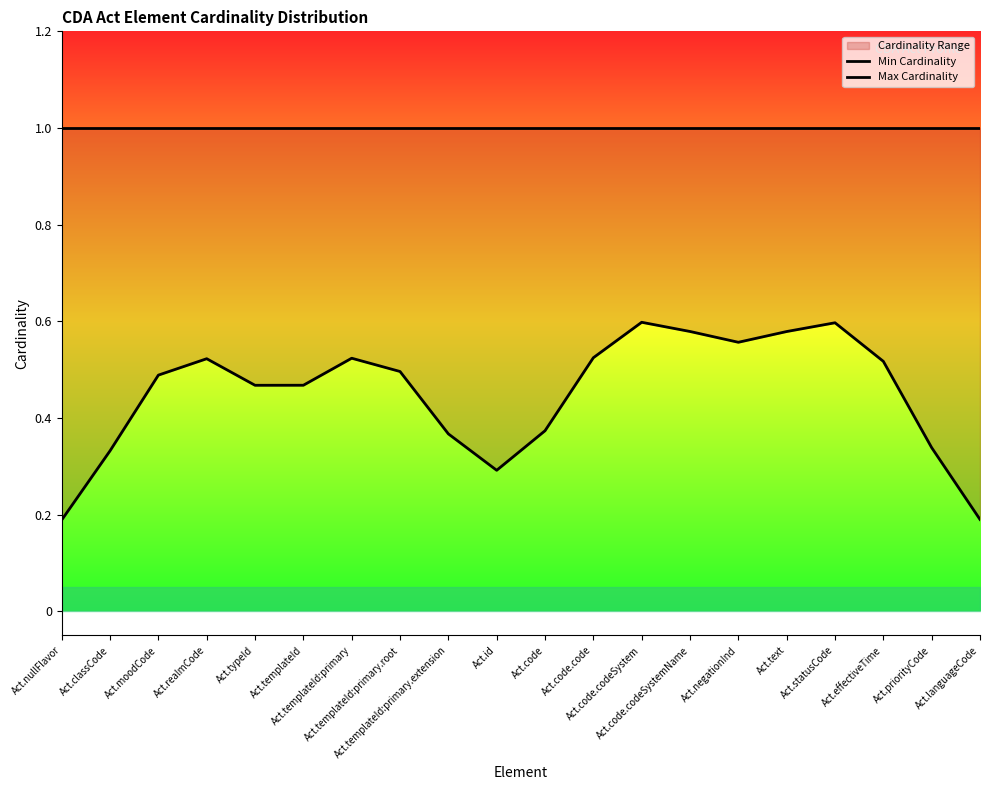

At Act.typeId, list the series in order from largest to smallest.

Max Cardinality, Min Cardinality